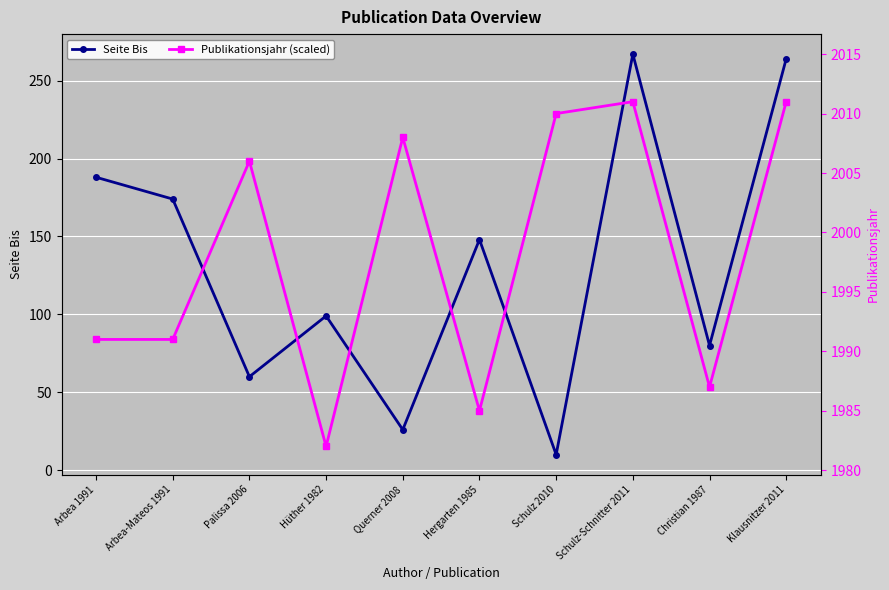

Rank the categories by Seite Bis value from highest to lowest.

Schulz-Schnitter 2011, Klausnitzer 2011, Arbea 1991, Arbea-Mateos 1991, Hergarten 1985, Hüther 1982, Christian 1987, Palissa 2006, Querner 2008, Schulz 2010